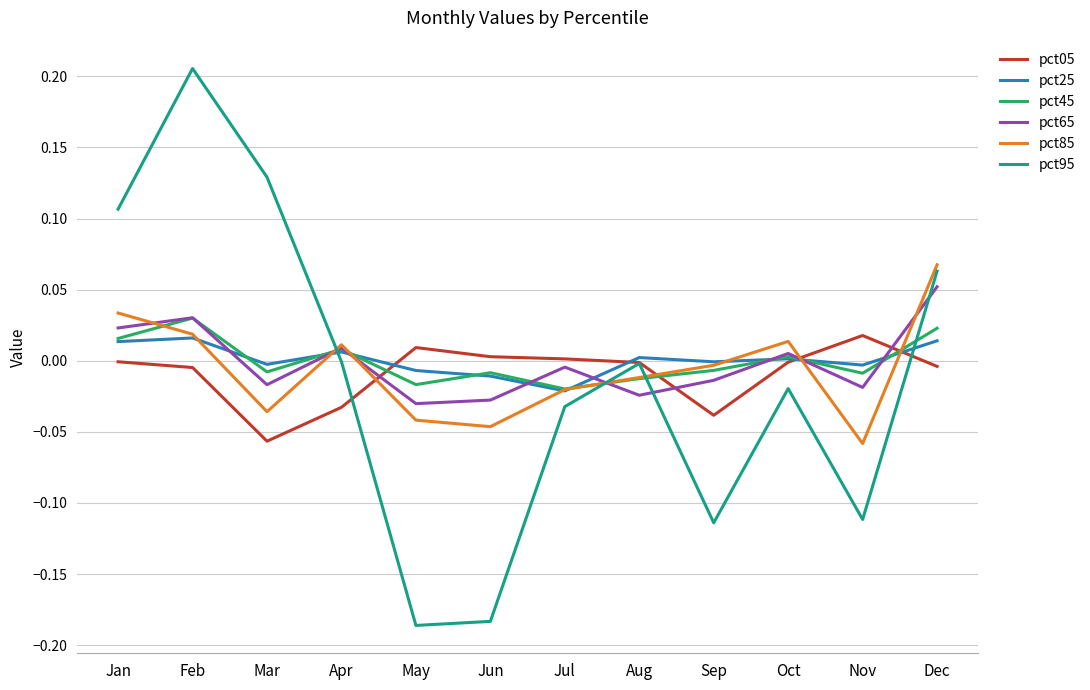

Which series has the widest spread of values?

pct95